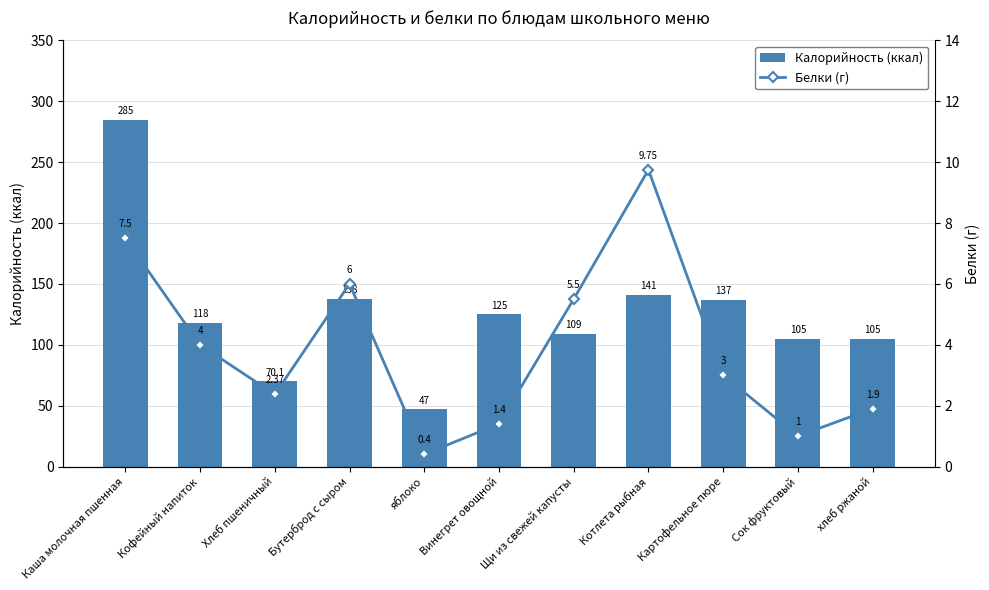

The Калорийность (ккал) series shows 141.0 at Котлета рыбная. True or false?

True